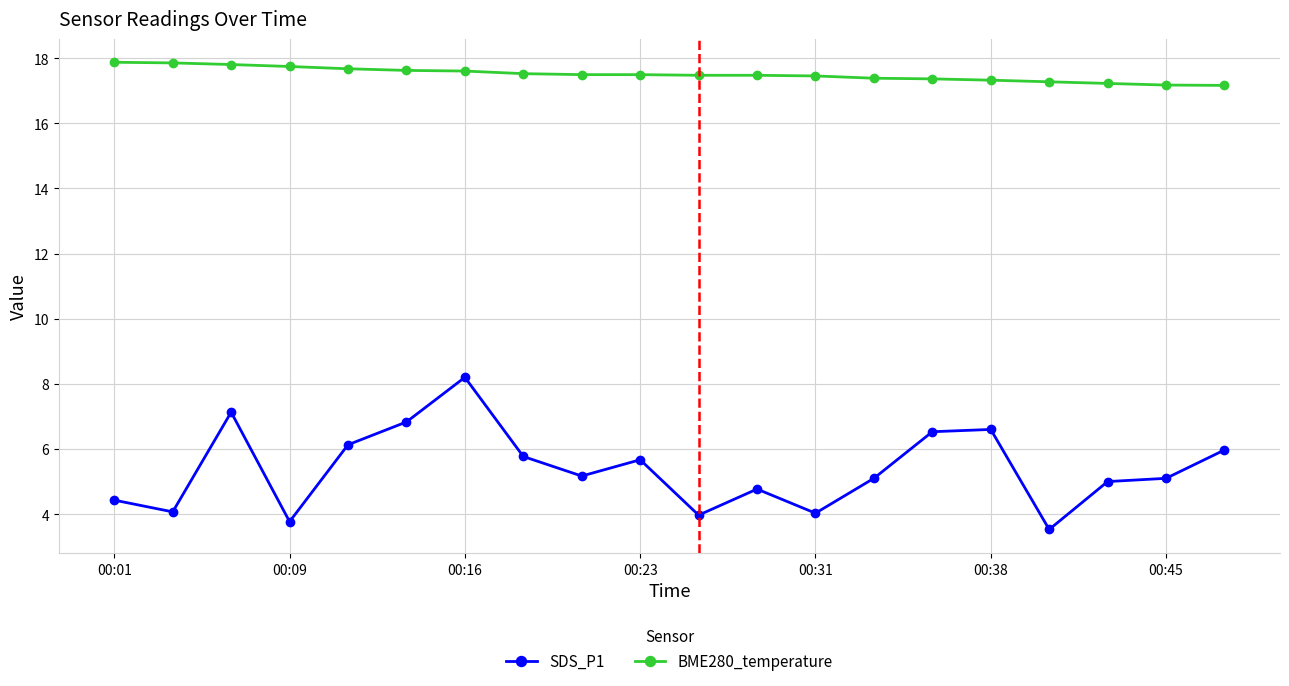

Which series has the widest spread of values?

SDS_P1